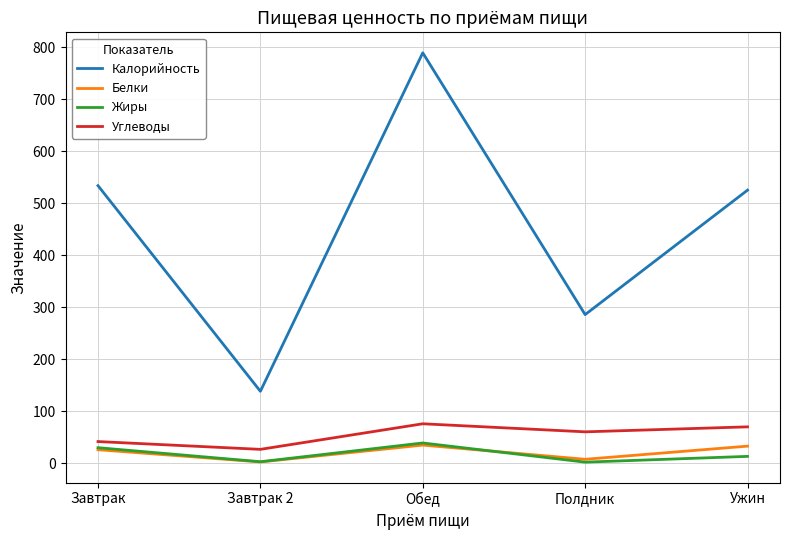

What position from the left is Завтрак 2?

2